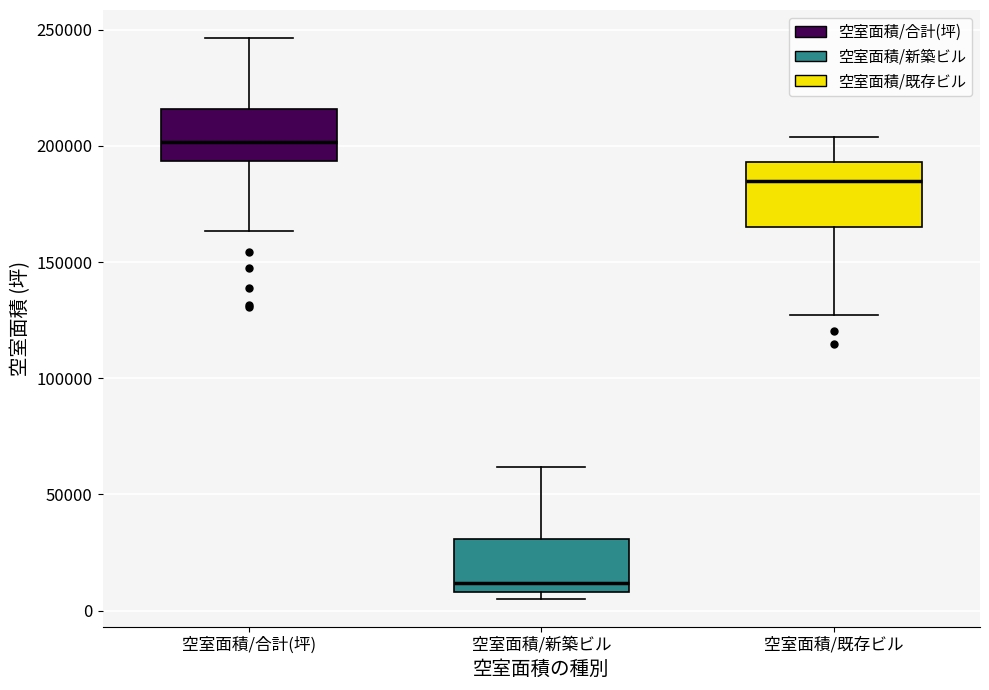

Reading left to right, read every box against the y-axis: the position of its median line, the range the box covers, and the ends of its whiskers. The values are not printed on the chart, so give them approximately, as read against the axis.

空室面積/合計(坪): median 200000, box 195000 to 215000, whiskers 165000 to 245000
空室面積/新築ビル: median 10000 (just above the box's lower edge), box 10000 to 30000, whiskers 5000 to 60000
空室面積/既存ビル: median 185000, box 165000 to 195000, whiskers 125000 to 205000